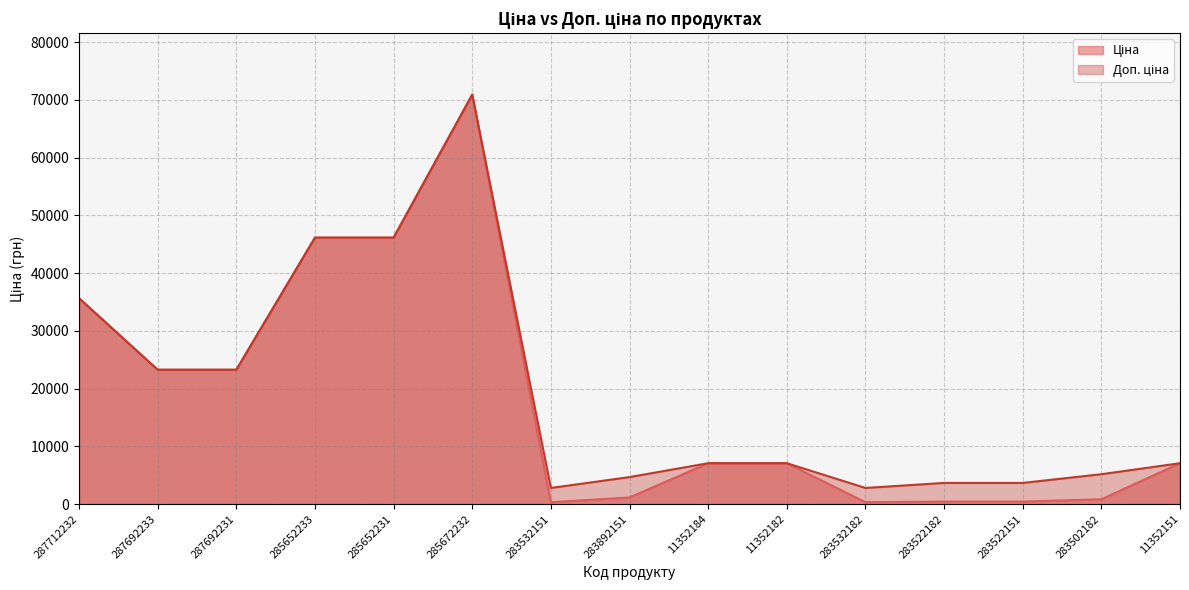

At which label does Ціна reach its minimum?

283532151